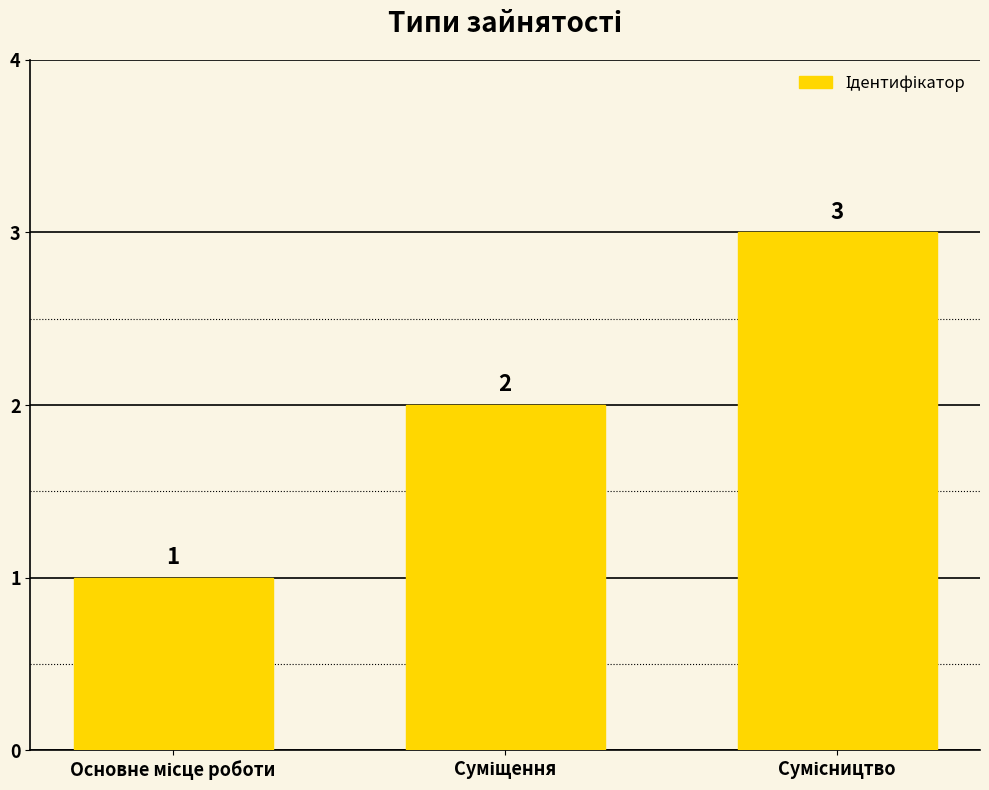

Count the values in the range 1 to 3.

3